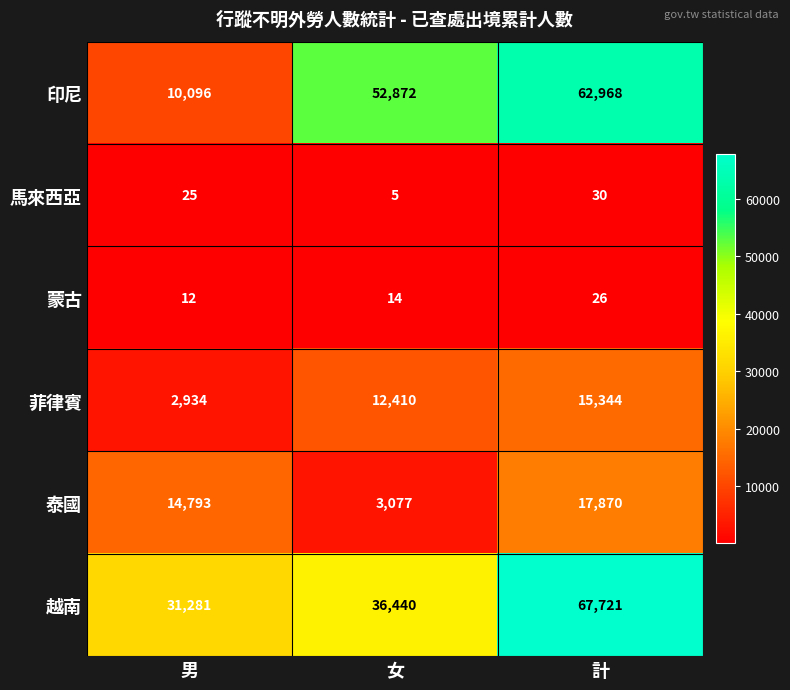

Between 男 and 女, which series saw the biggest shift?

印尼